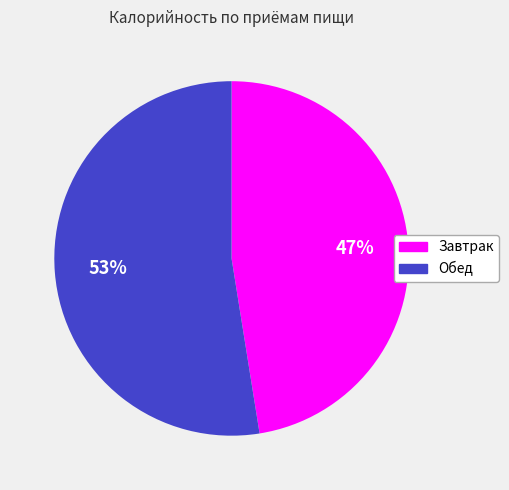

What is the ratio of the value at Завтрак to the value at Обед?

0.9